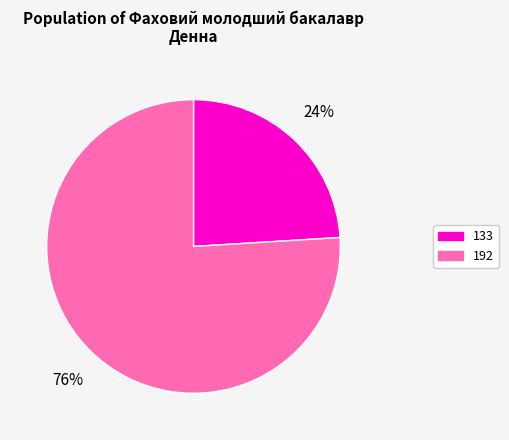

To the nearest percent, what is the difference between the largest and smallest slice percentages?

52%